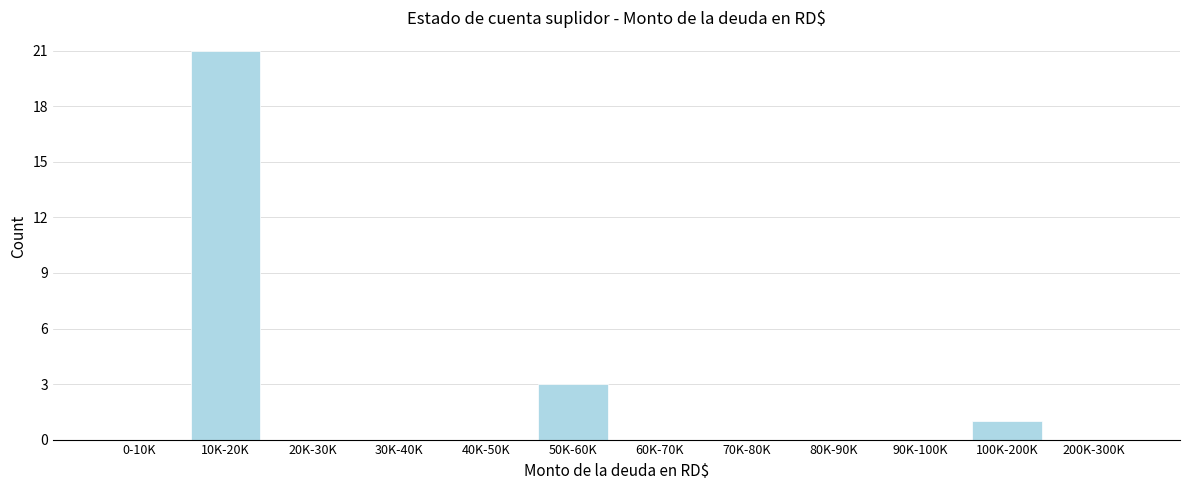

Reading left to right, what are all the values shown in this chart?

0-10K=0	10K-20K=21	20K-30K=0	30K-40K=0	40K-50K=0	50K-60K=3	60K-70K=0	70K-80K=0	80K-90K=0	90K-100K=0	100K-200K=1	200K-300K=0